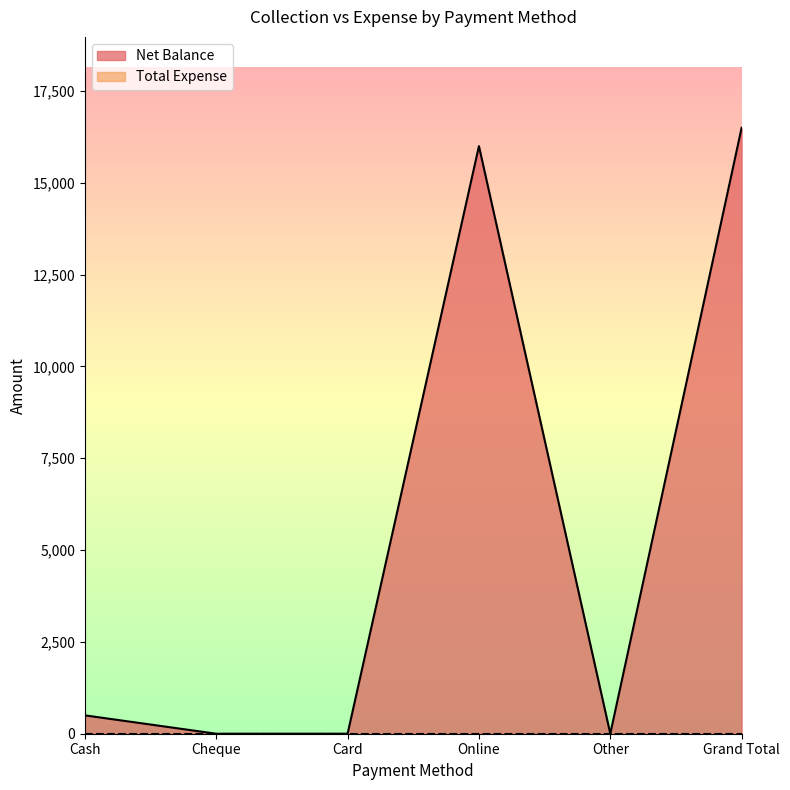

What is the change in value from Cash to Grand Total?

+16000